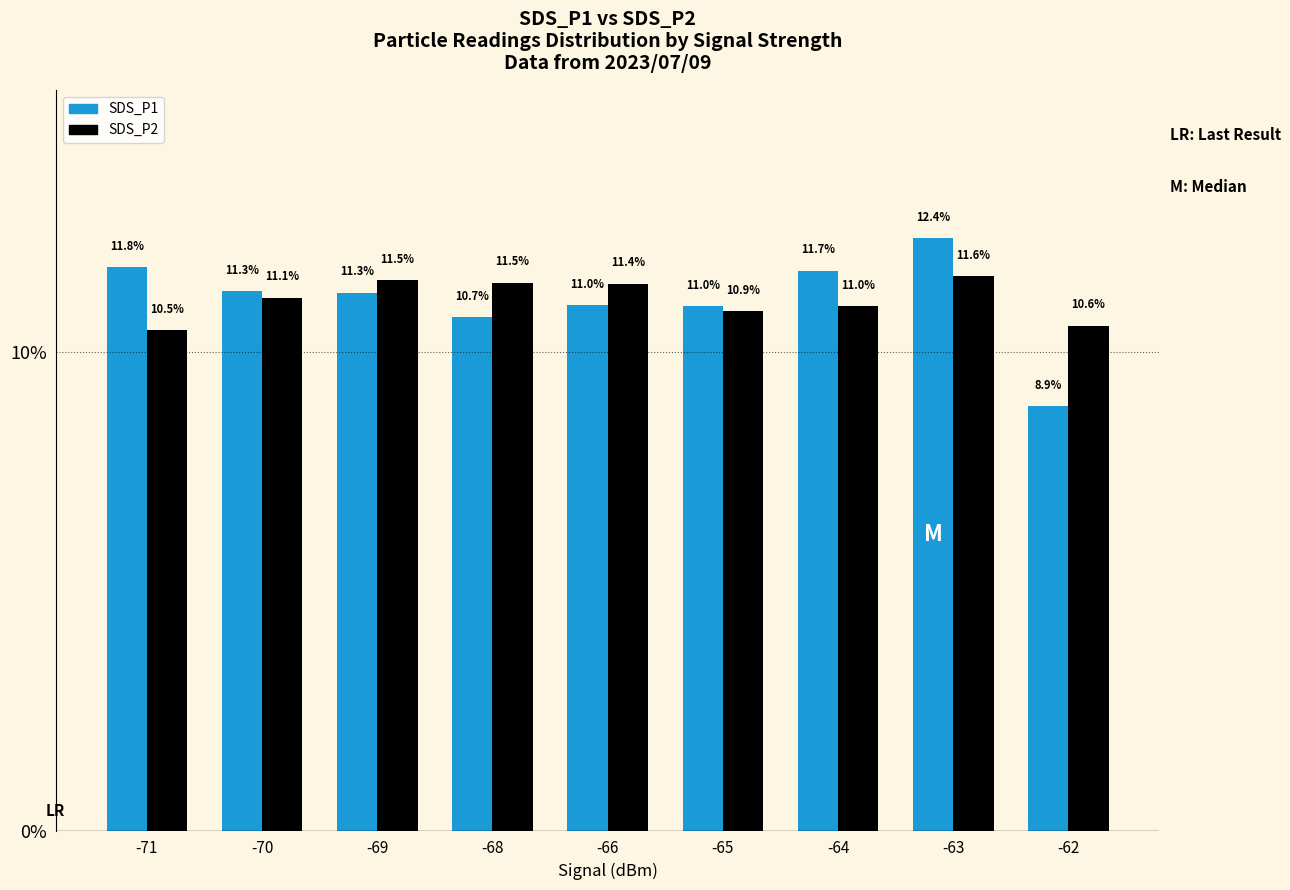

At which category is the sum across all series the highest?

-63